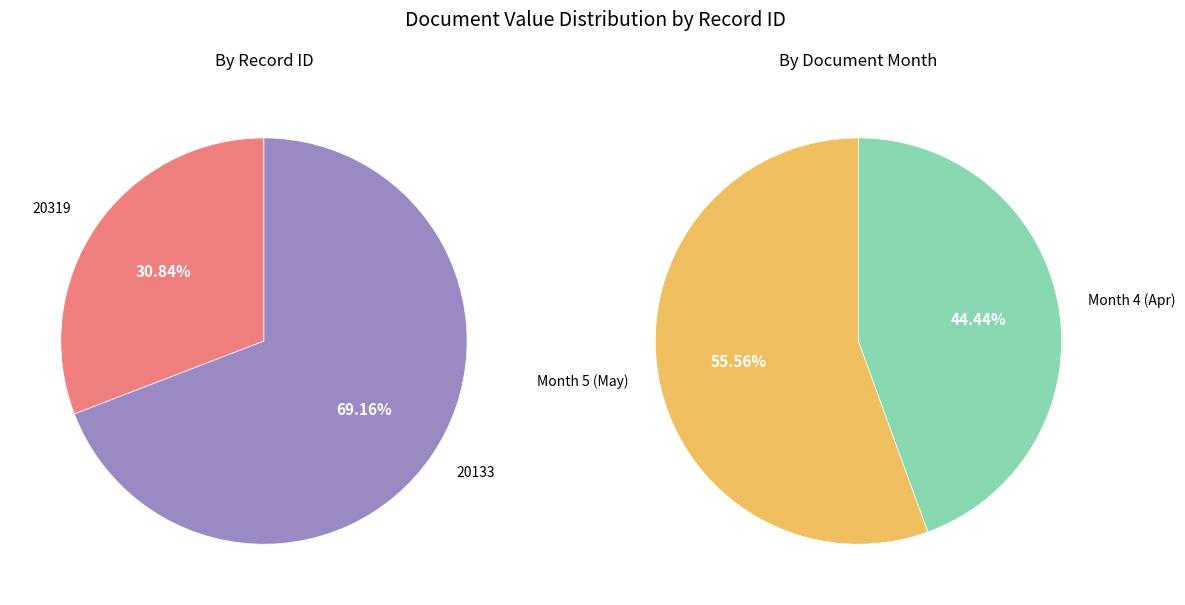

To the nearest percent, what is the difference between the largest and smallest slice percentages?

38%